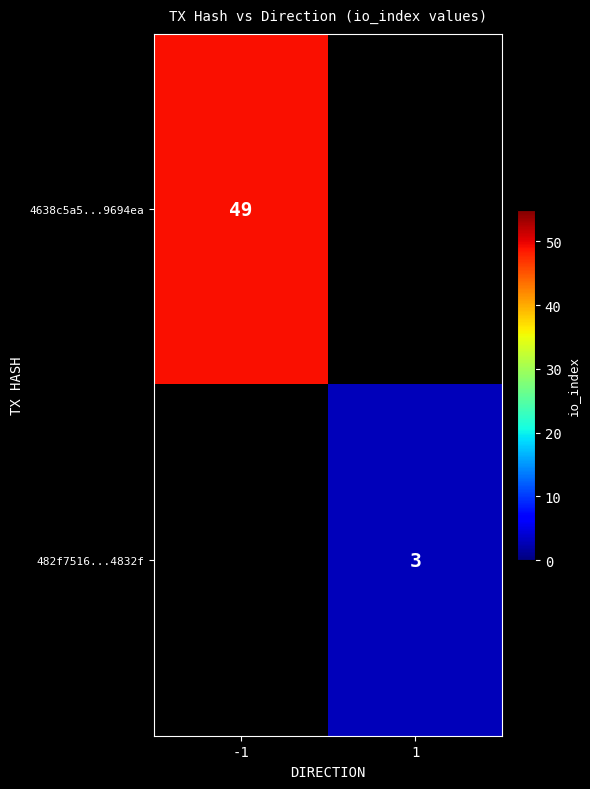

Is it true that 4638c5a5...9694ea equals 49 at -1?

True